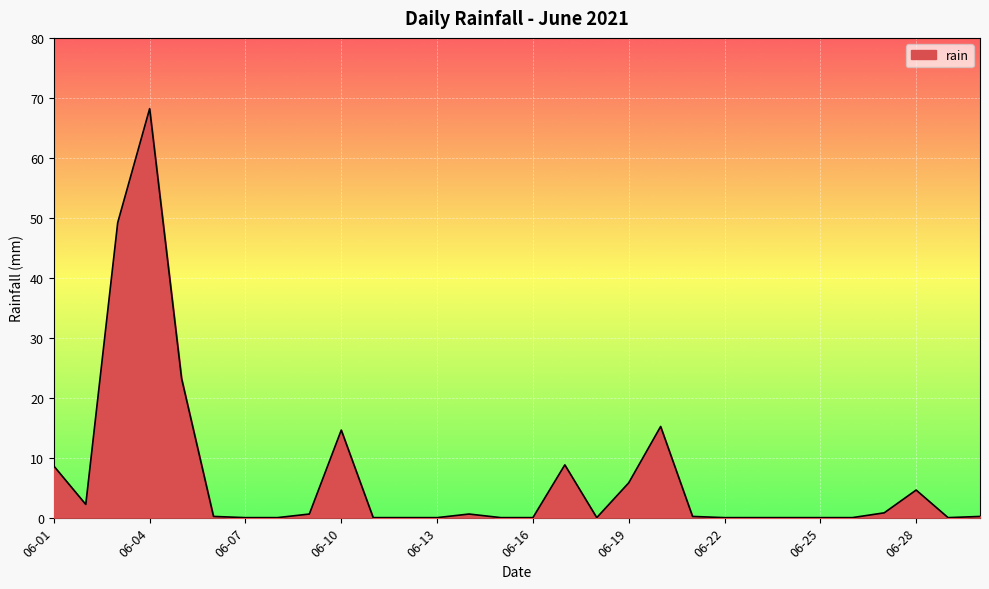

What is the difference between the maximum and minimum values?

68.2